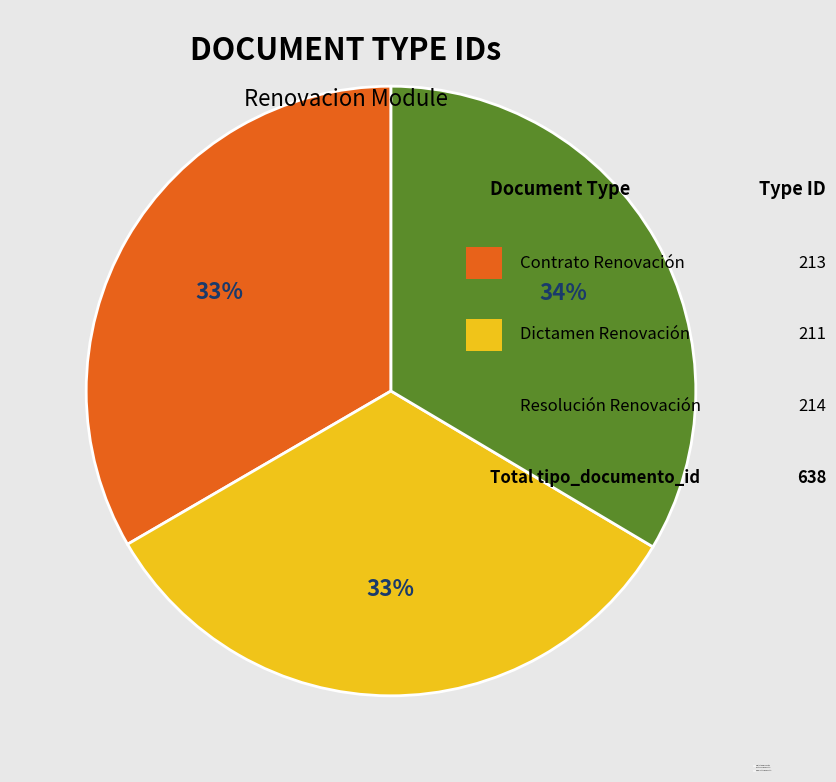

The Resolución Renovación slice represents 34% of the pie. True or false?

True